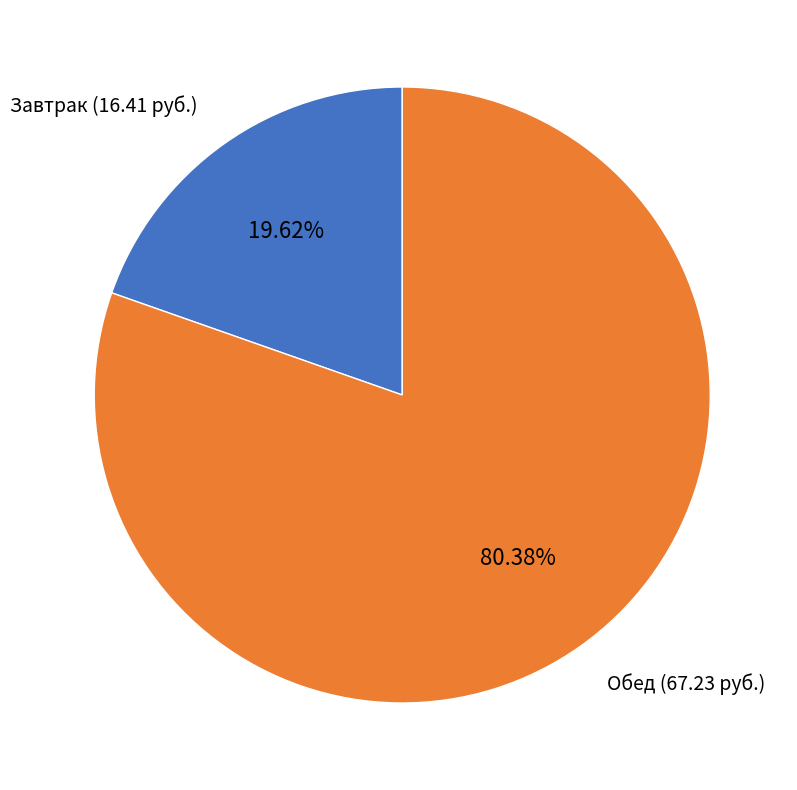

Is there any slice that represents more than half of the pie?

Yes